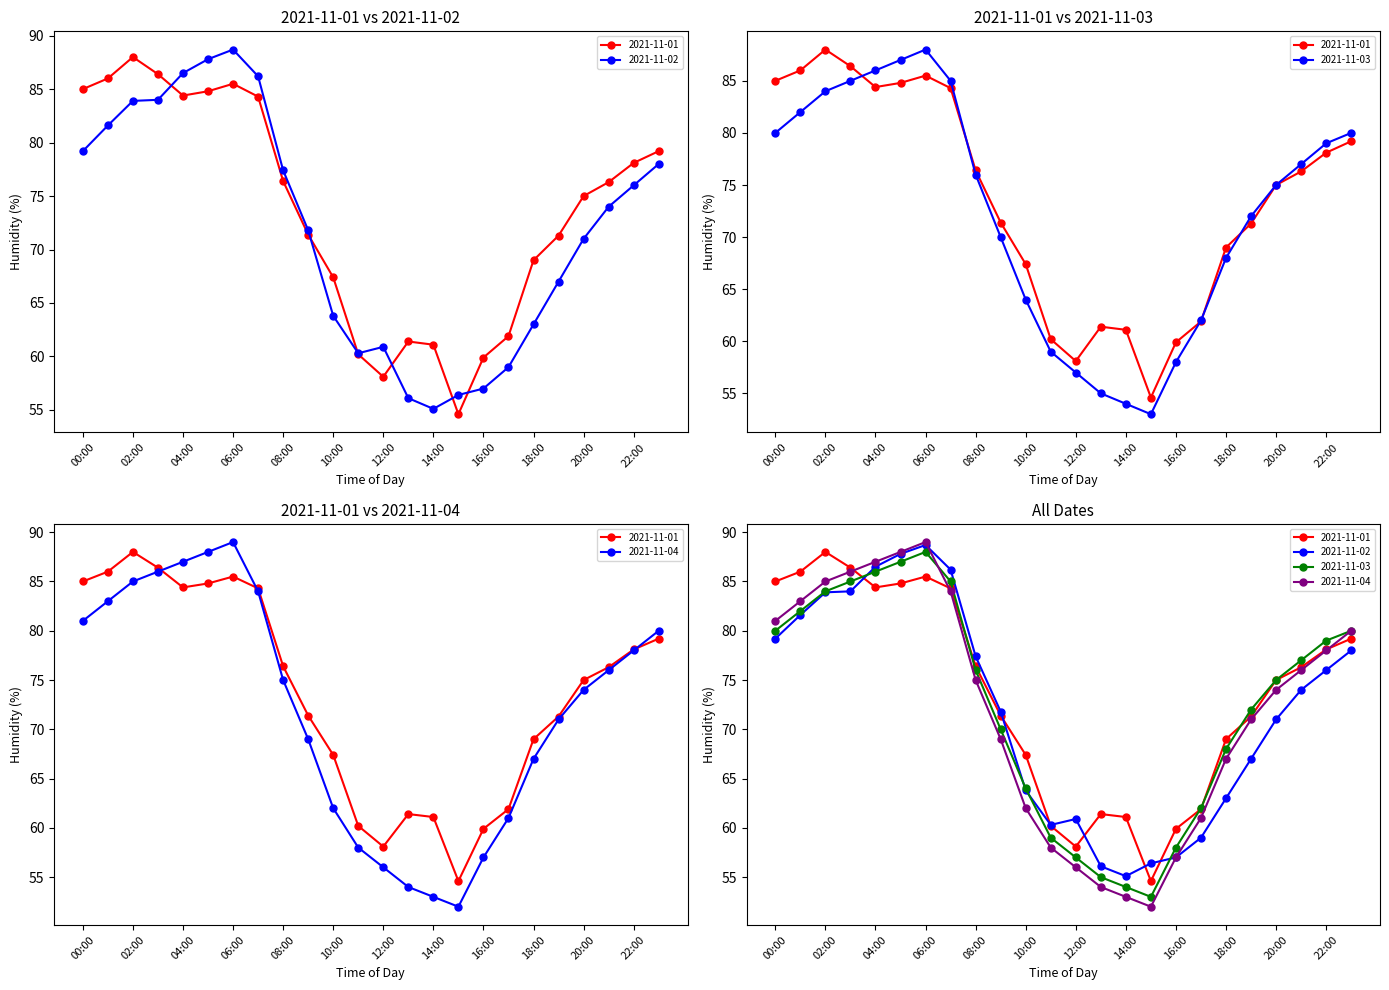

Where does the 2021-11-03 series first go above 76?

00:00